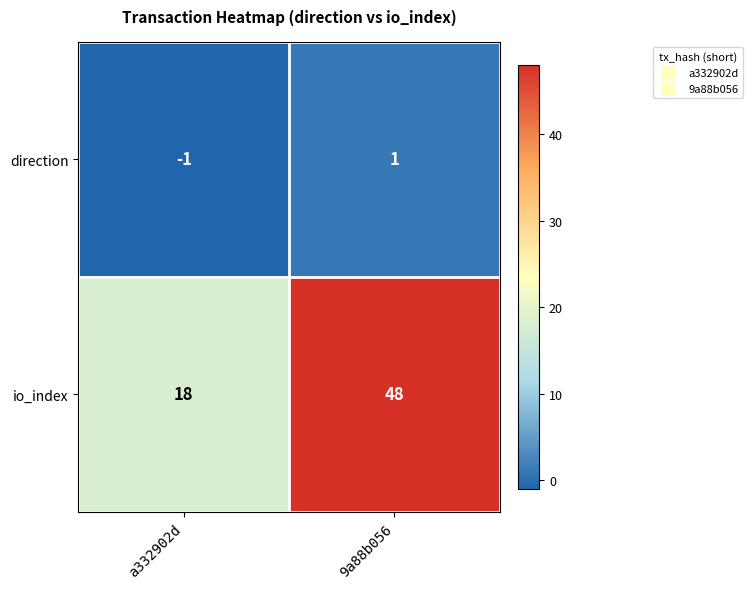

At which category is the sum across all series the highest?

9a88b056